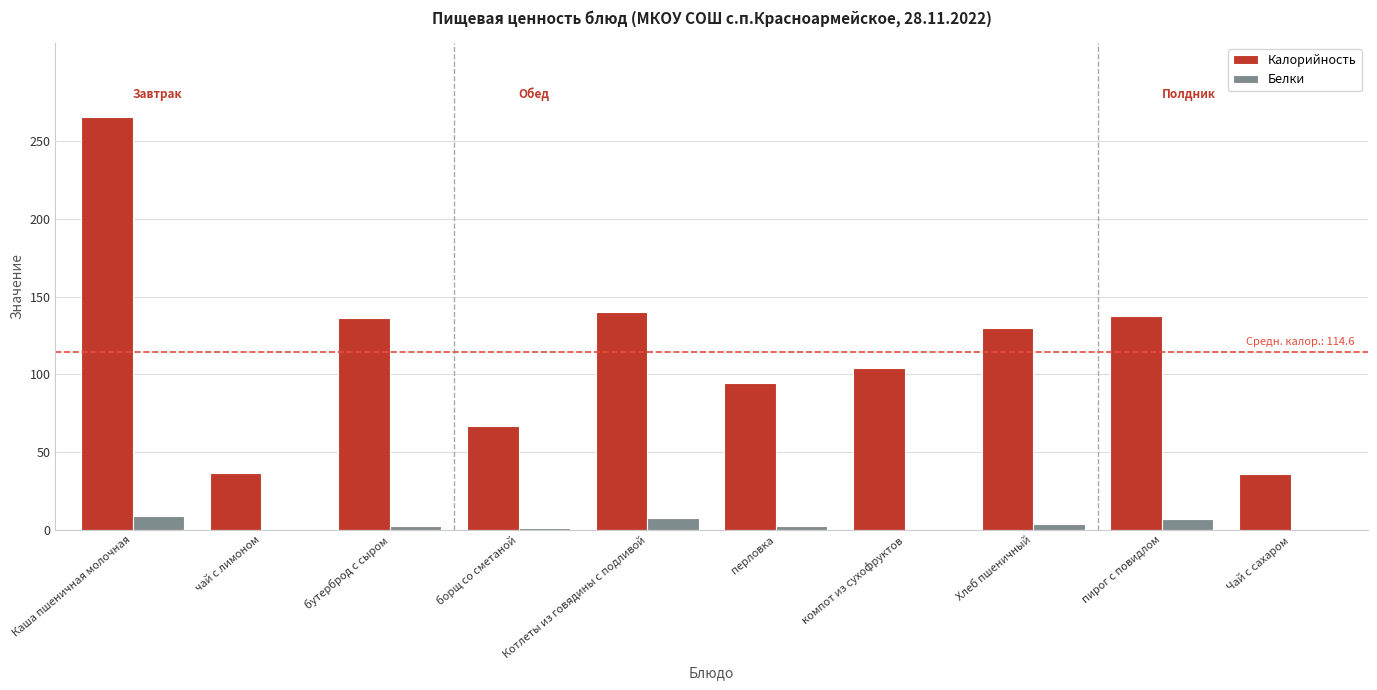

The Калорийность series shows 36.6 at чай с лимоном. True or false?

True